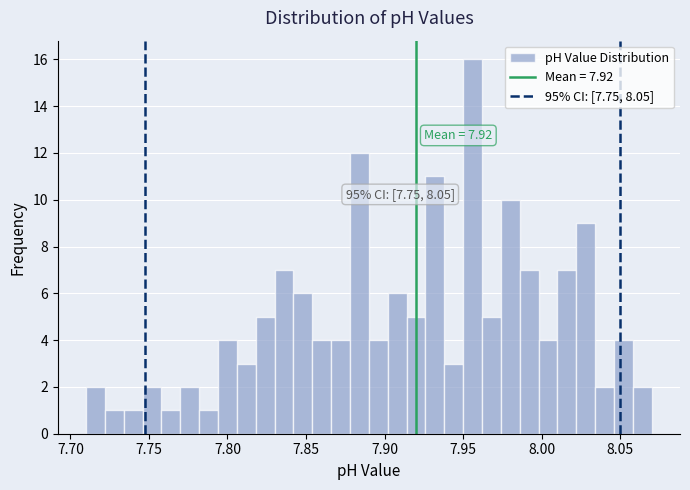

Read against the x-axis, roughly where is the centre of the tallest bar?

7.955